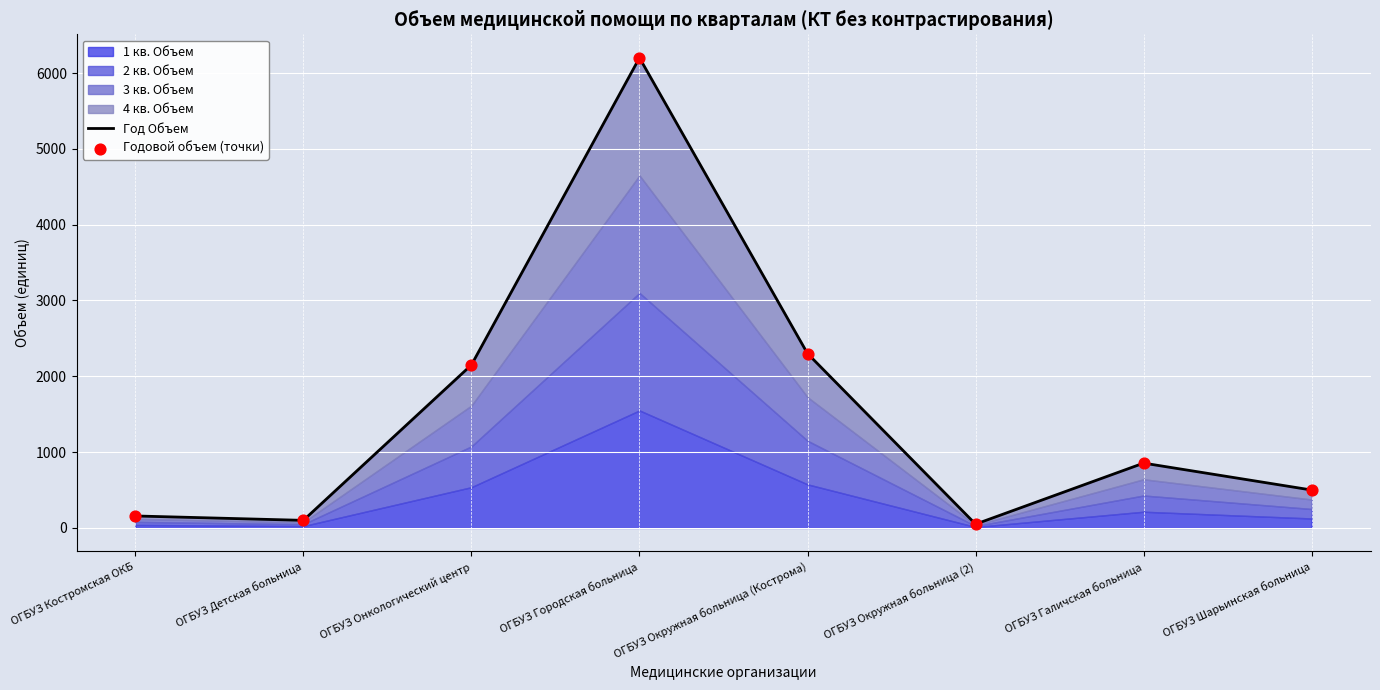

Which series contains the highest Y value?

Год Объем